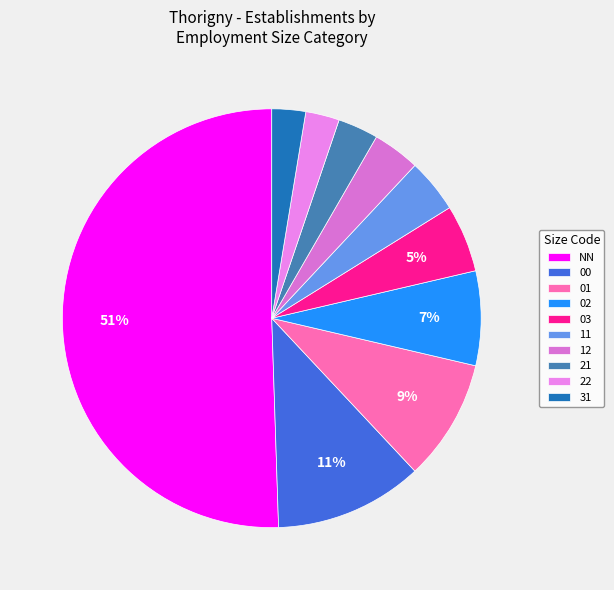

To the nearest percent, what is the average slice percentage?

10%